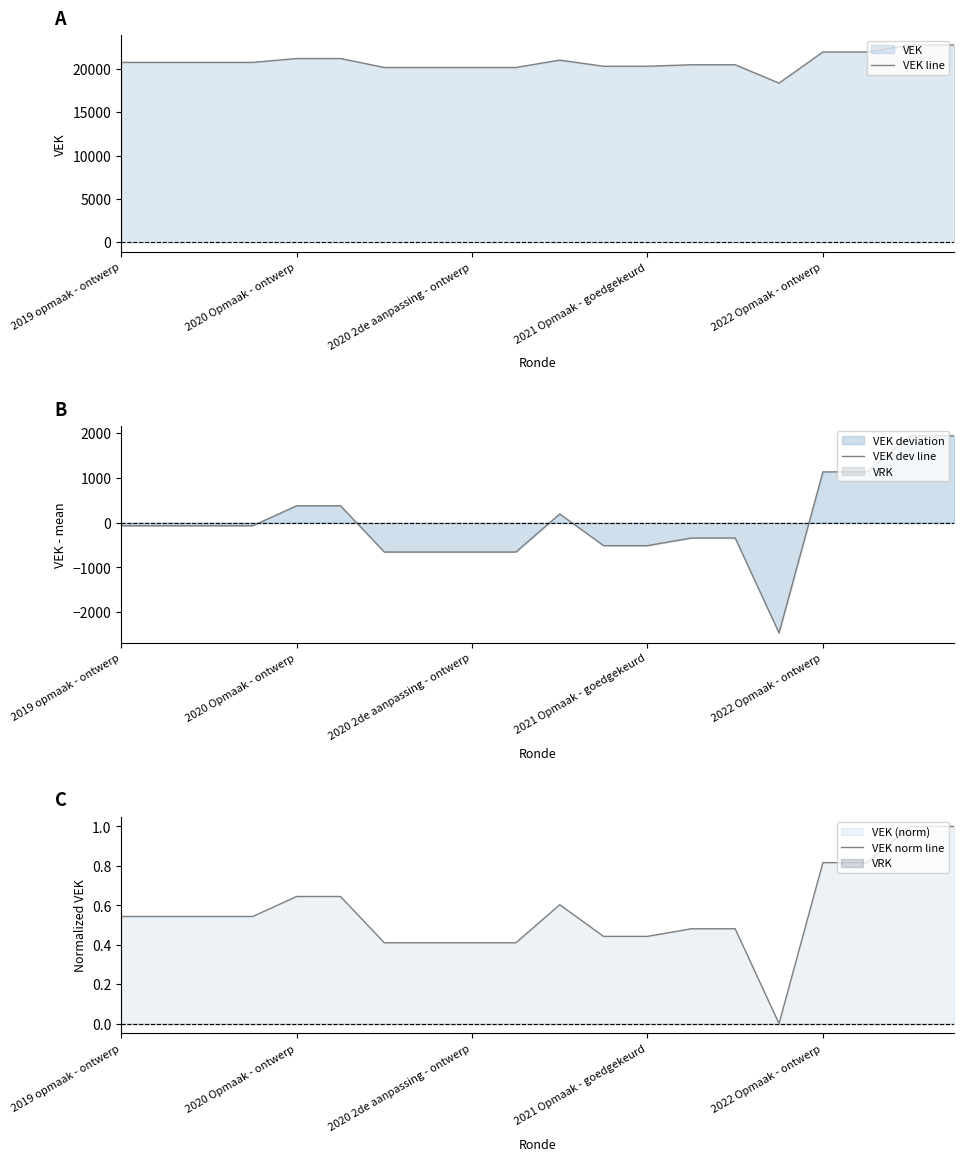

What is the total value across all series at 2019 opmaak - ontwerp?

20682.5